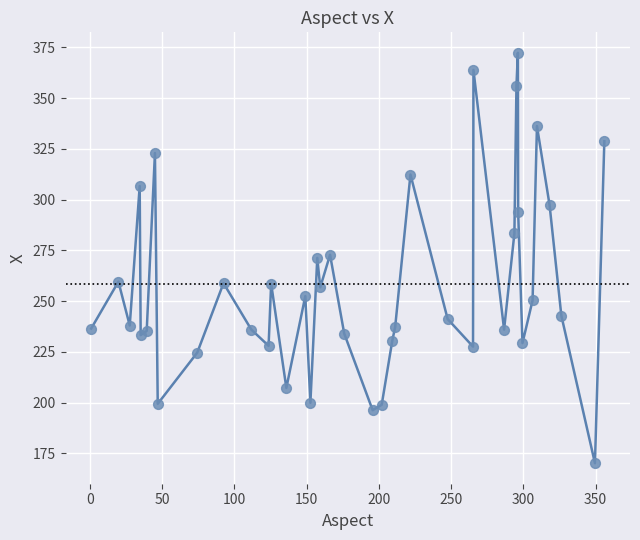

What is the range of Y values (max minus min)?

202.0